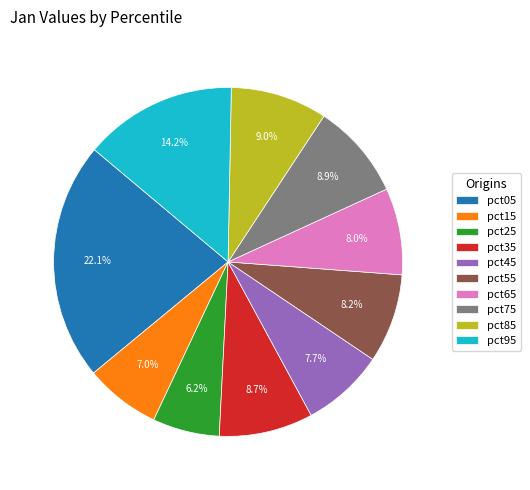

Combined, do pct85 and pct35 account for over 50%?

No